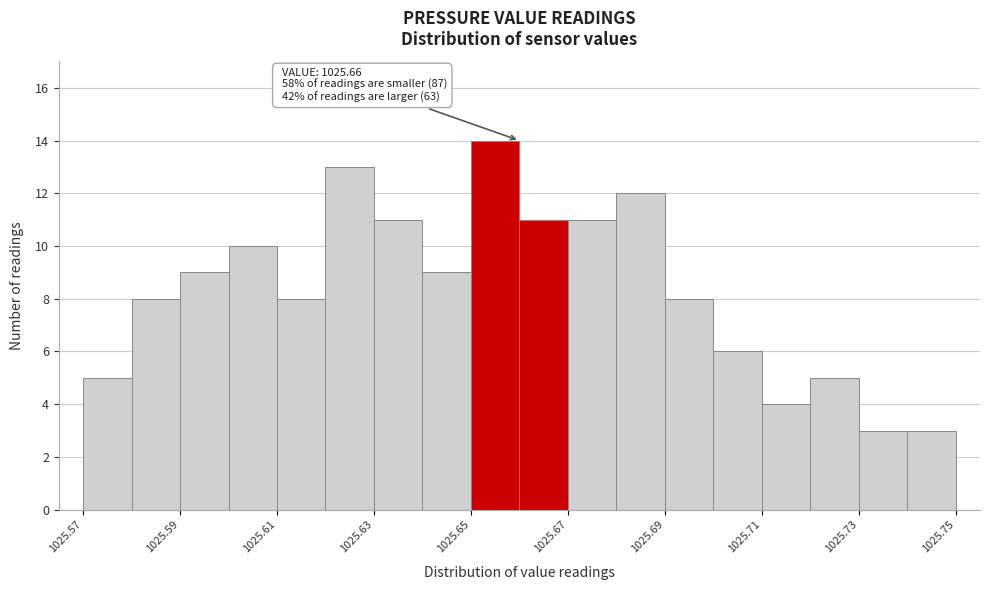

Over which range of the x-axis is the bar tallest?

1025.65 to 1025.66